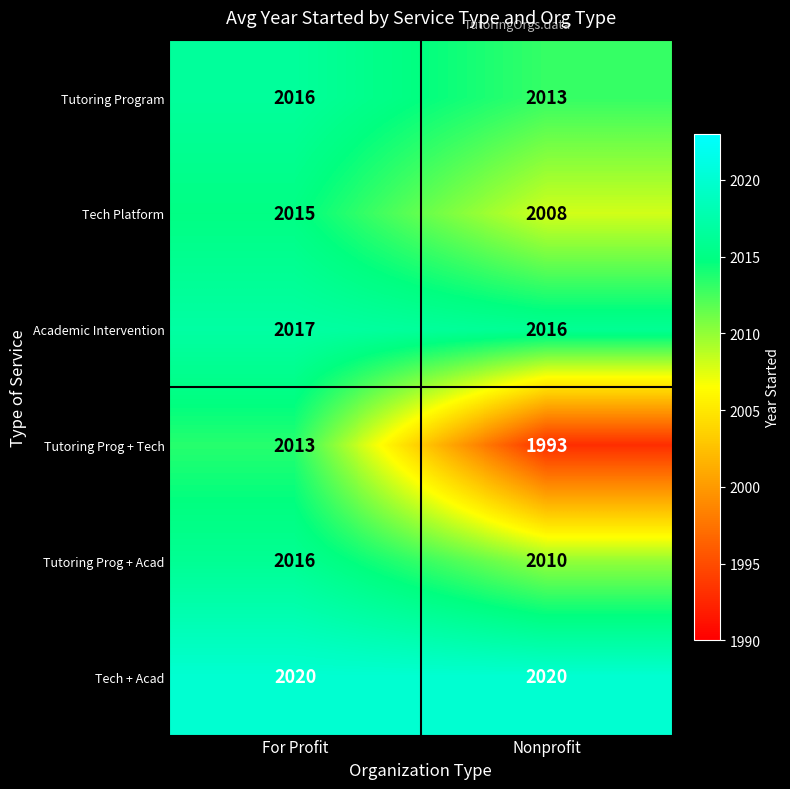

What is the spread (max minus min) of values at For Profit?

7